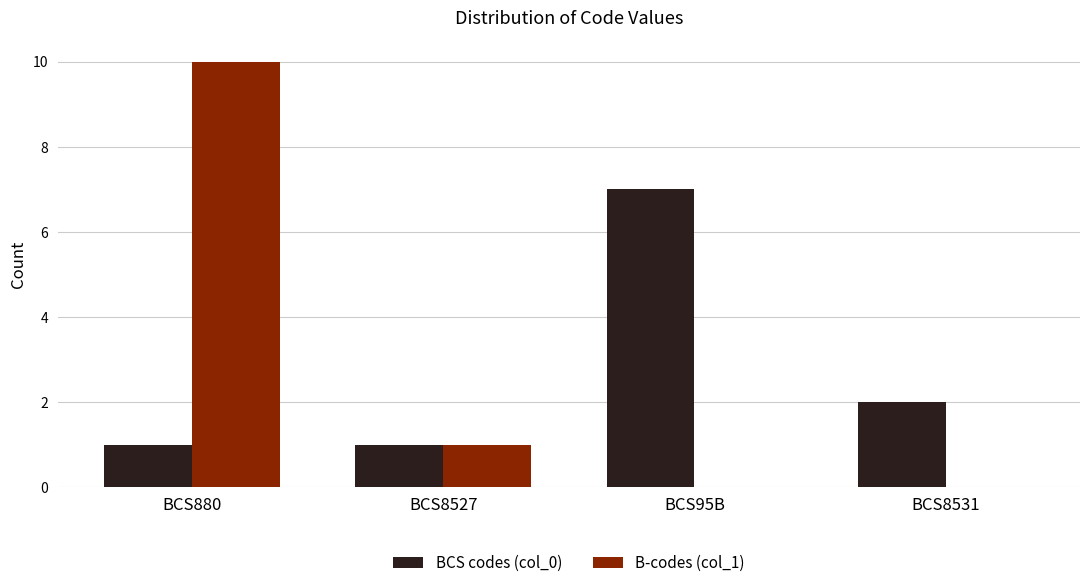

At which category is the sum across all series the highest?

BCS880